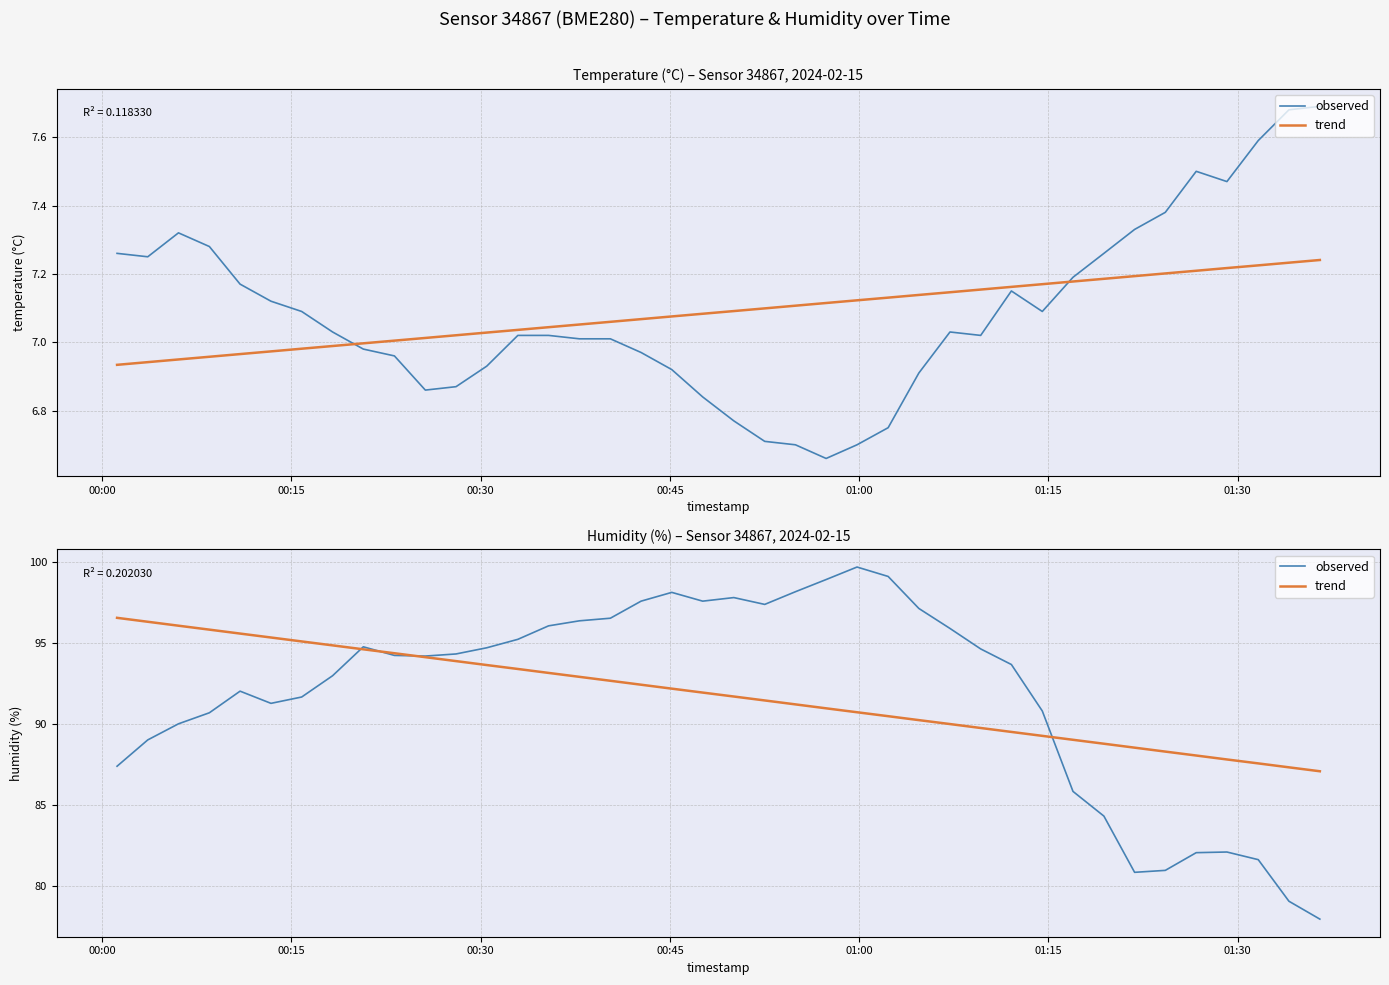

What are all the series names shown in the legend?

observed, trend